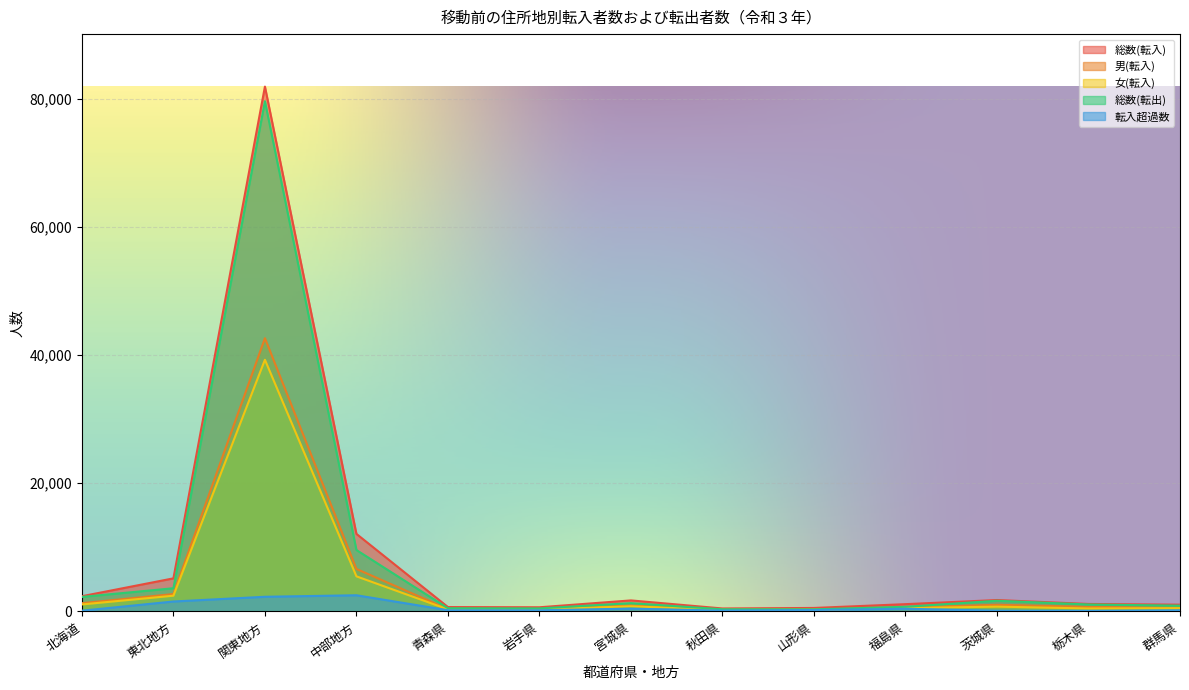

What is the difference between the maximum and minimum values in the 総数(転入) series?

81426